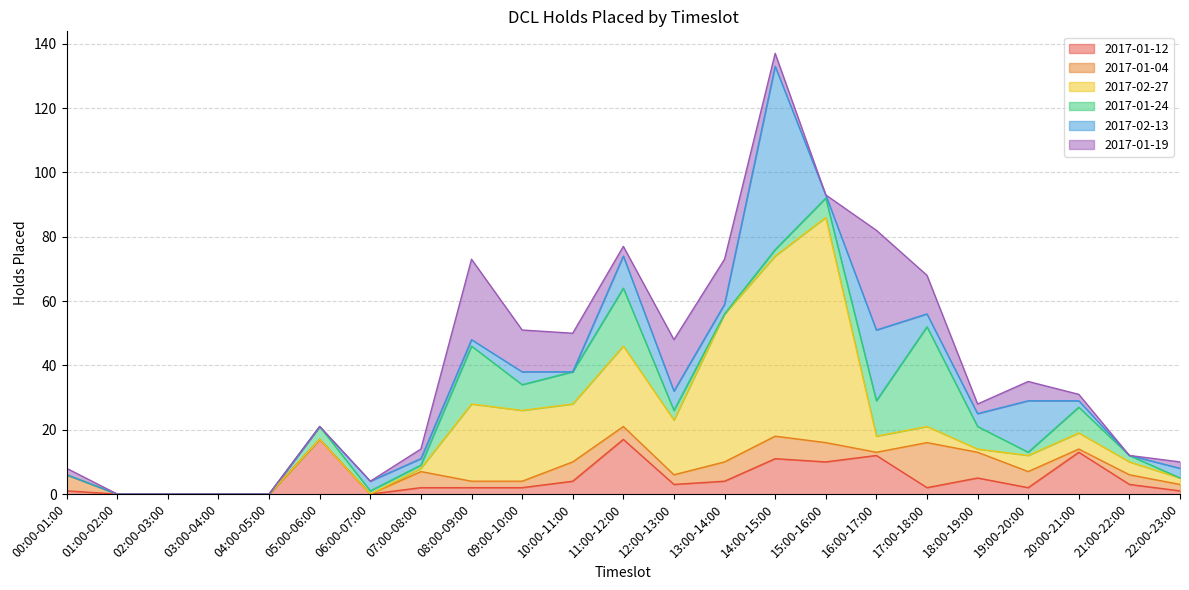

How many lines are shown in the chart?

6